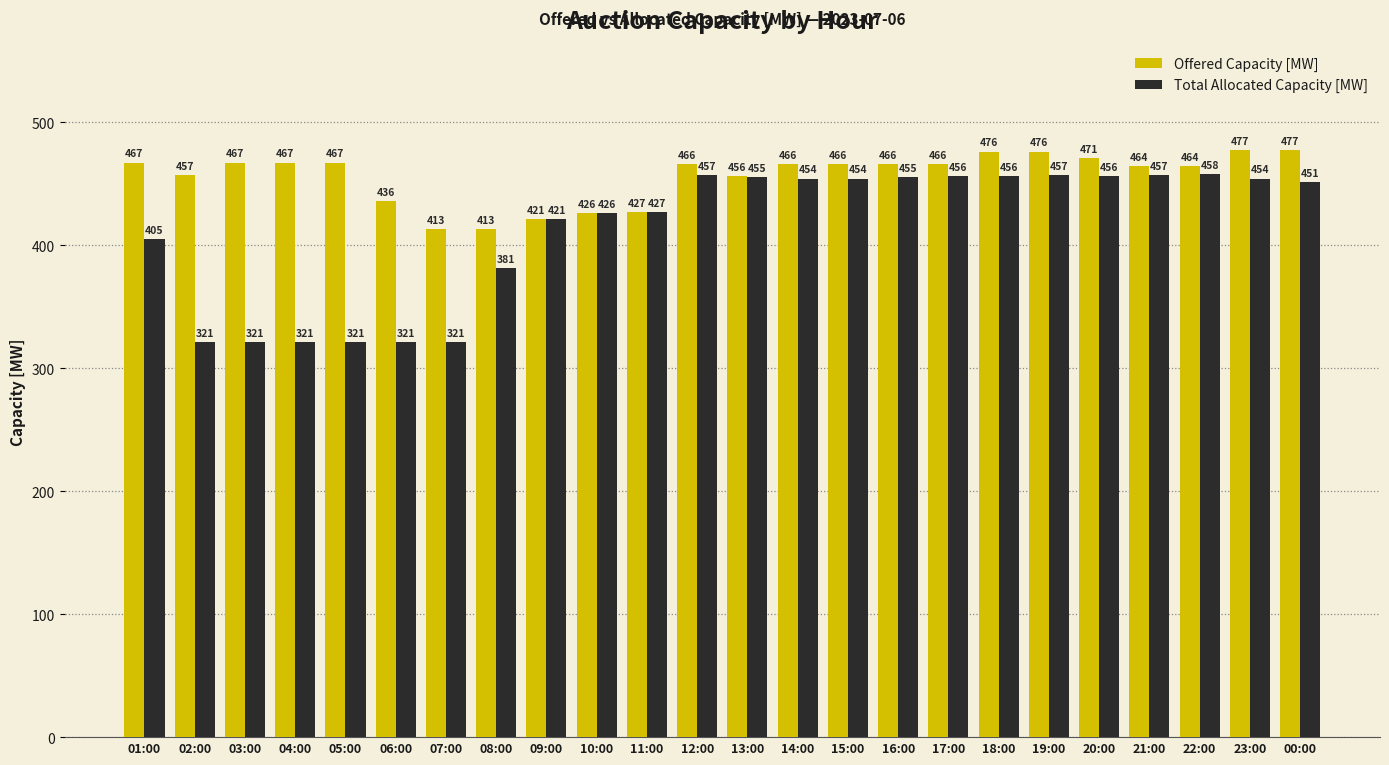

What is the smallest value displayed?

321